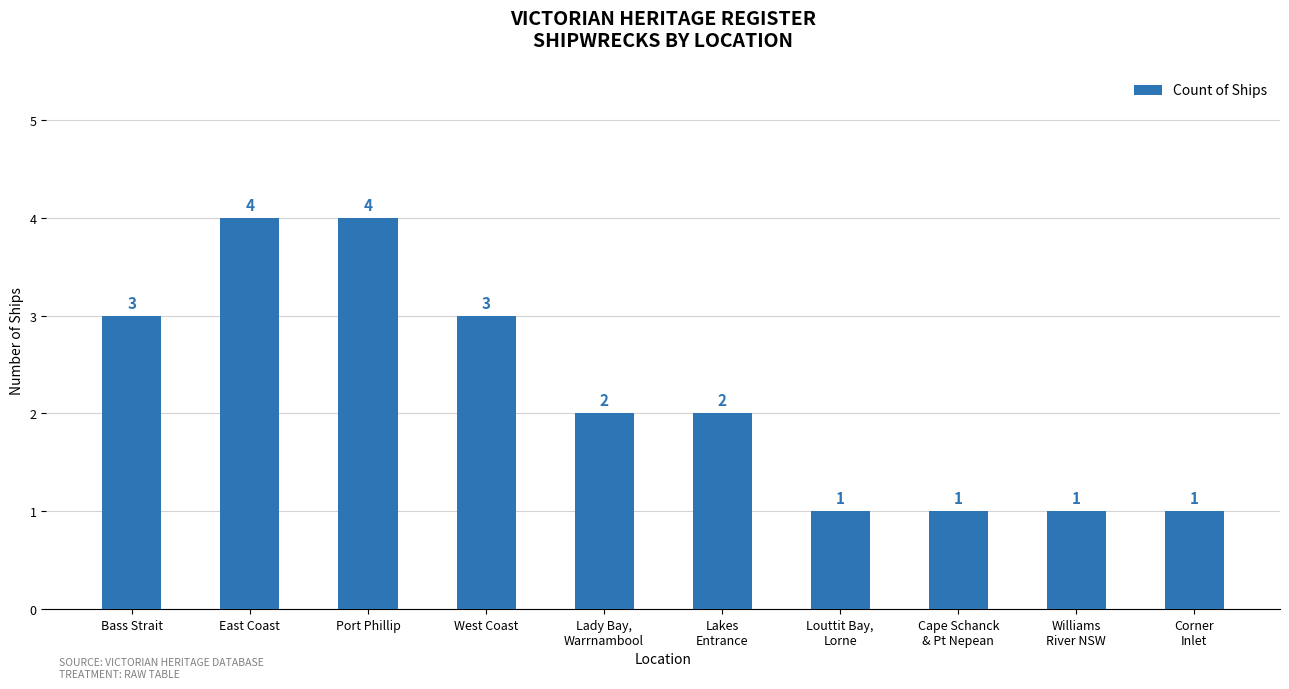

How many bars are there in total?

10